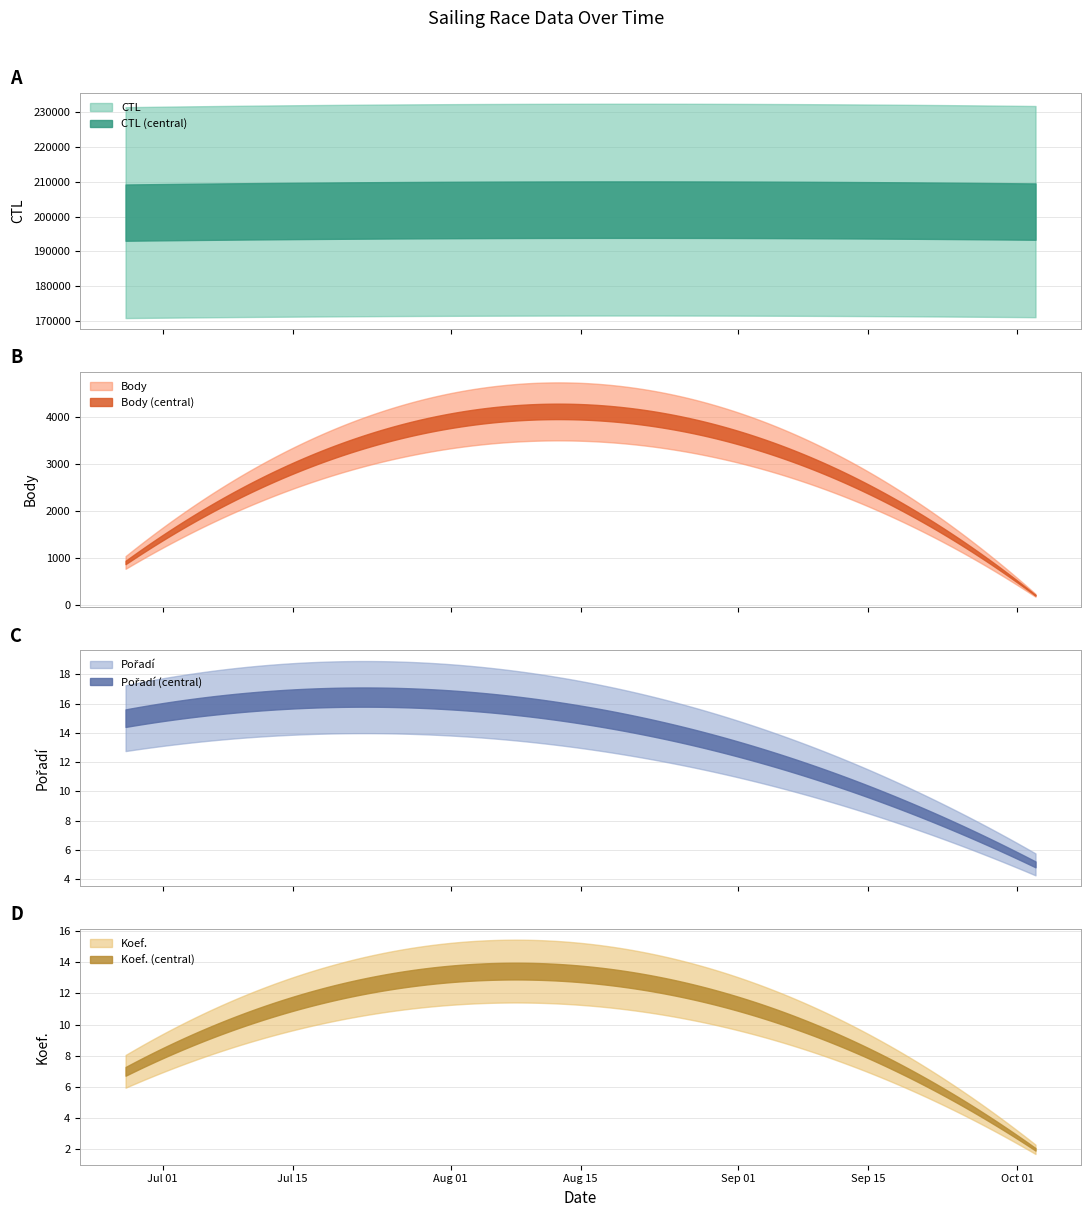

Which has a higher value, 2020-09-19 or 2020-06-27?

2020-09-19